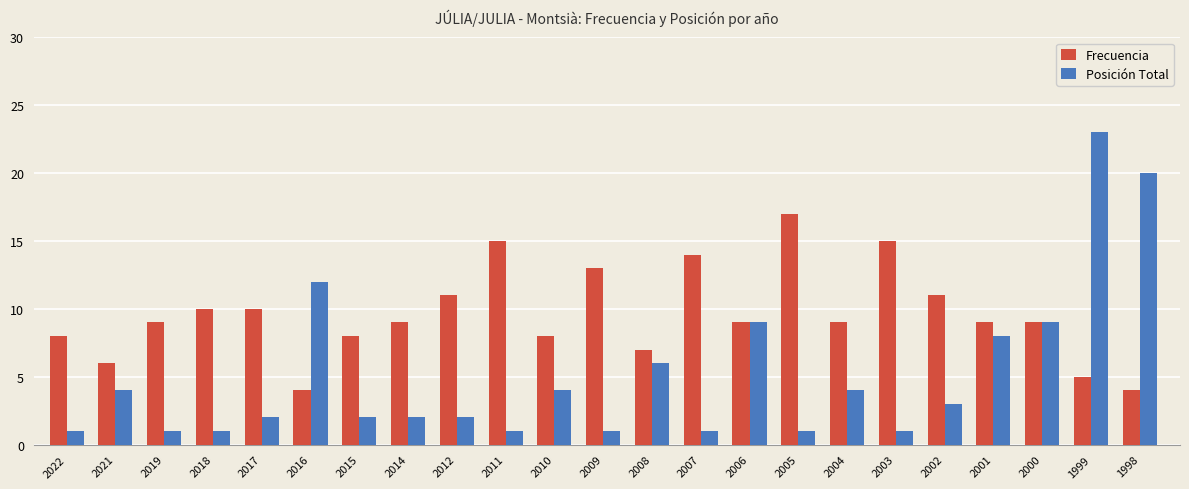

At 2009, list the series in order from largest to smallest.

Frecuencia, Posición Total